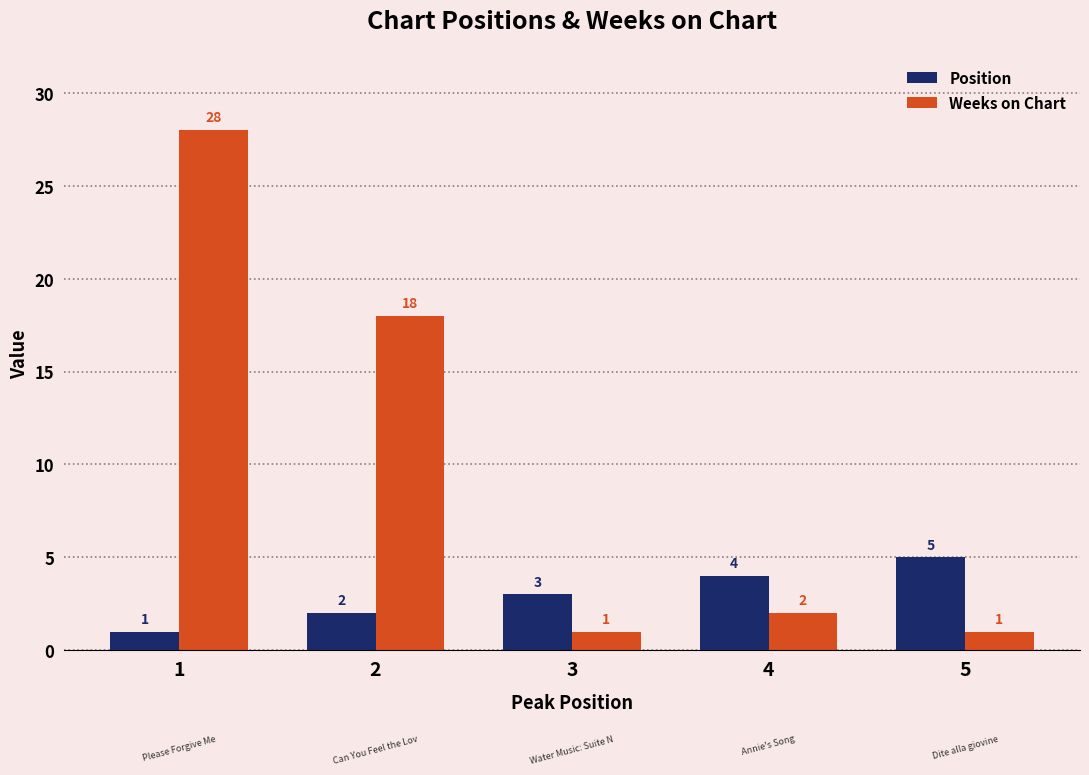

What is the maximum value for Weeks on Chart?

28